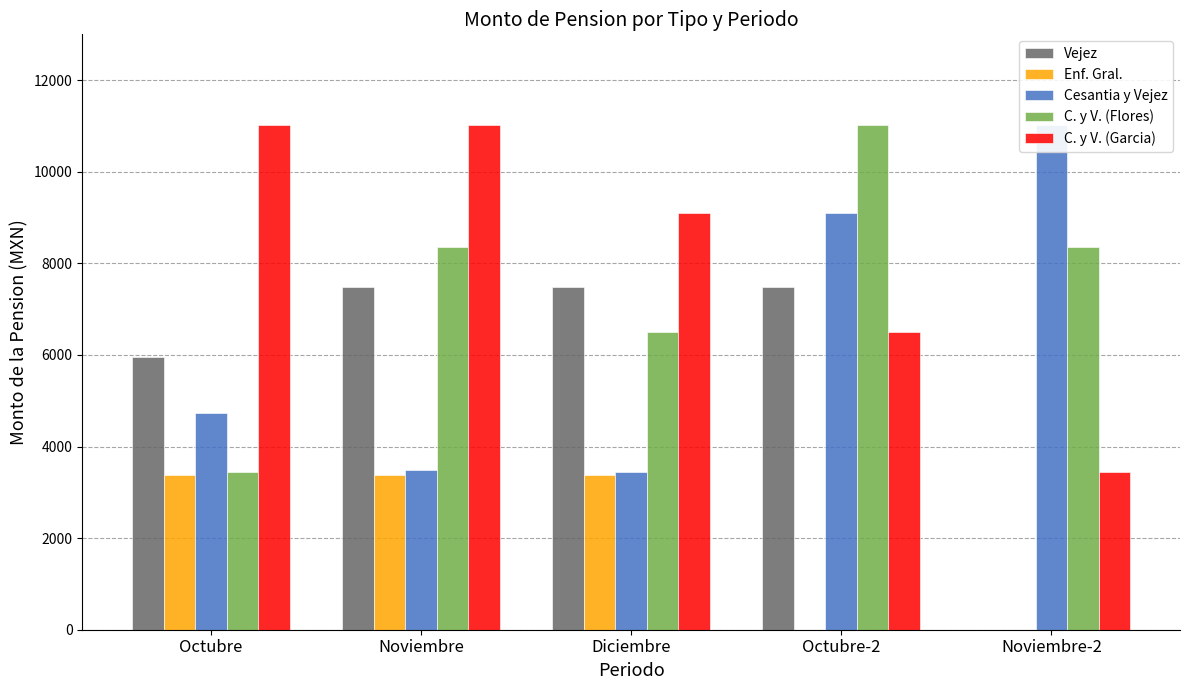

List the series in order of their peak value, highest first.

Cesantia y Vejez, C. y V. (Flores), C. y V. (Garcia), Vejez, Enf. Gral.